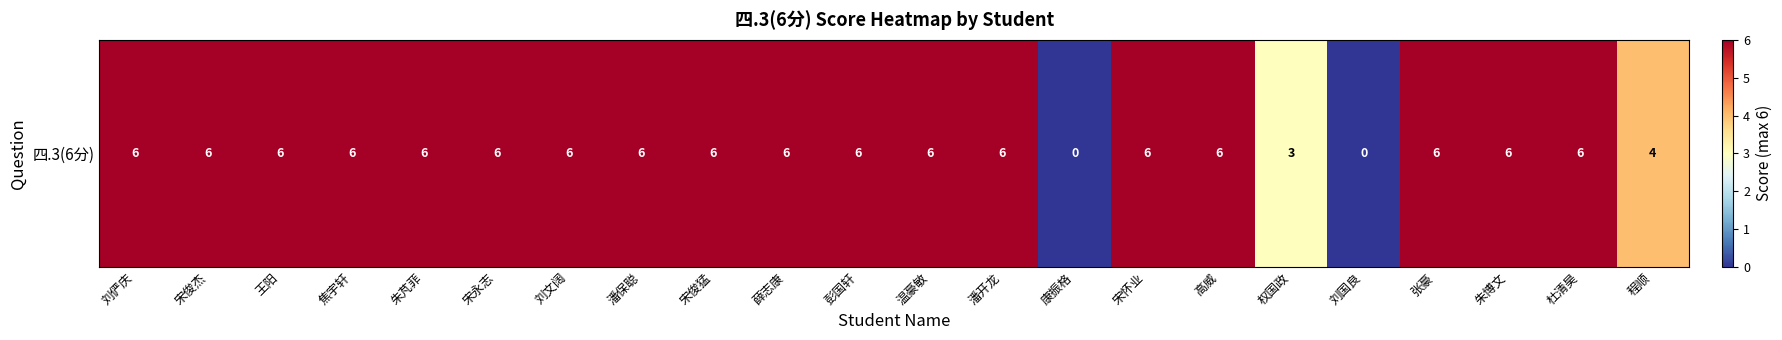

Reading left to right, what are all the values shown in this chart?

6	6	6	6	6	6	6	6	6	6	6	6	6	0	6	6	3	0	6	6	6	4